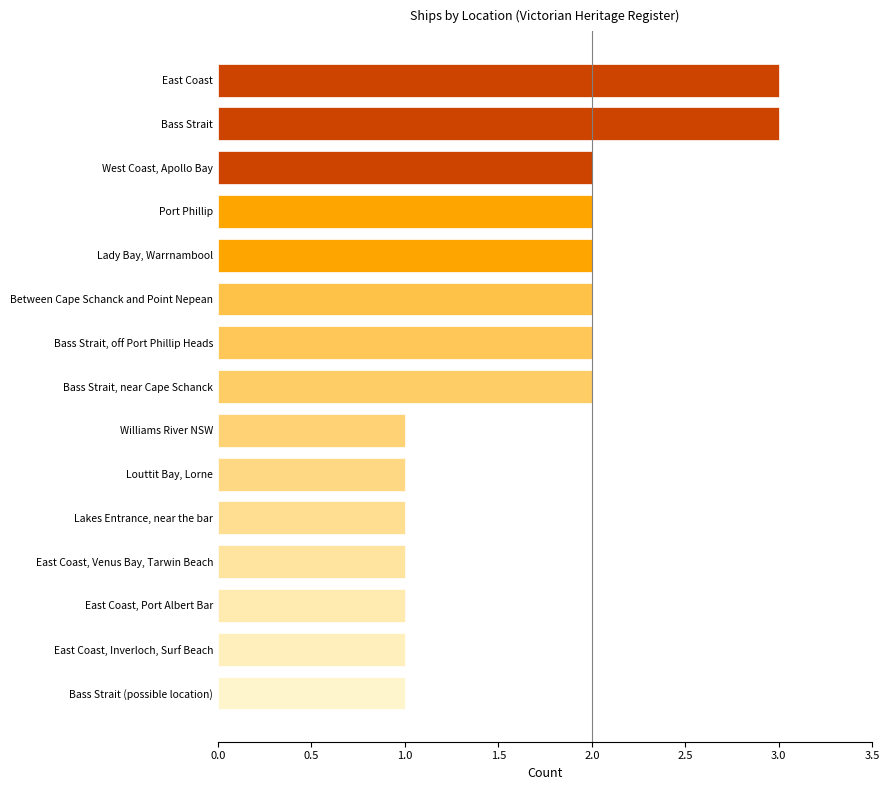

Reading bottom to top, what are all the values shown in this chart?

Bass Strait (possible location)=1	East Coast, Inverloch, Surf Beach=1	East Coast, Port Albert Bar=1	East Coast, Venus Bay, Tarwin Beach=1	Lakes Entrance, near the bar=1	Louttit Bay, Lorne=1	Williams River NSW=1	Bass Strait, near Cape Schanck=2	Bass Strait, off Port Phillip Heads=2	Between Cape Schanck and Point Nepean=2	Lady Bay, Warrnambool=2	Port Phillip=2	West Coast, Apollo Bay=2	Bass Strait=3	East Coast=3